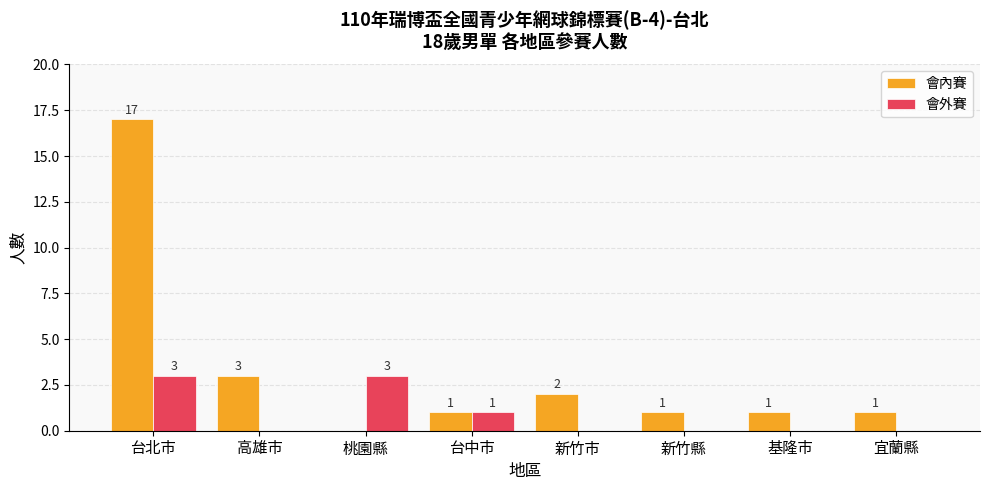

Between 台北市 and 台中市, which series saw the biggest shift?

會內賽